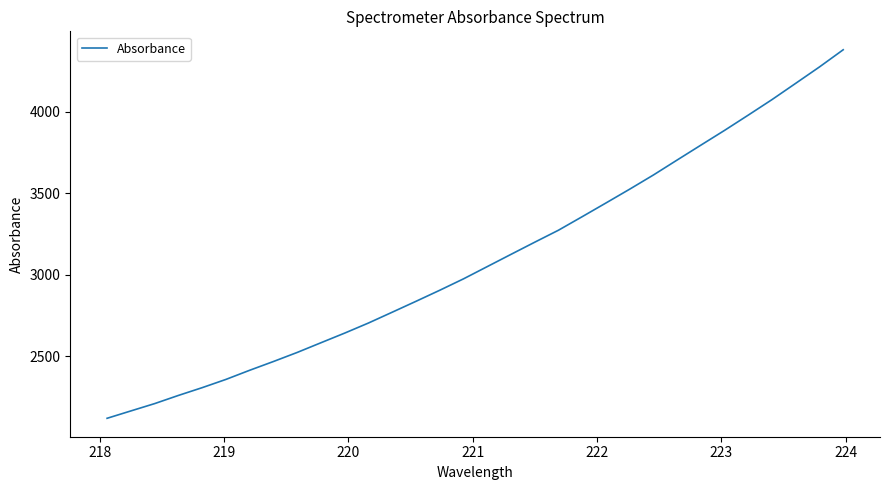

What is the minimum value shown in the chart?

2117.6